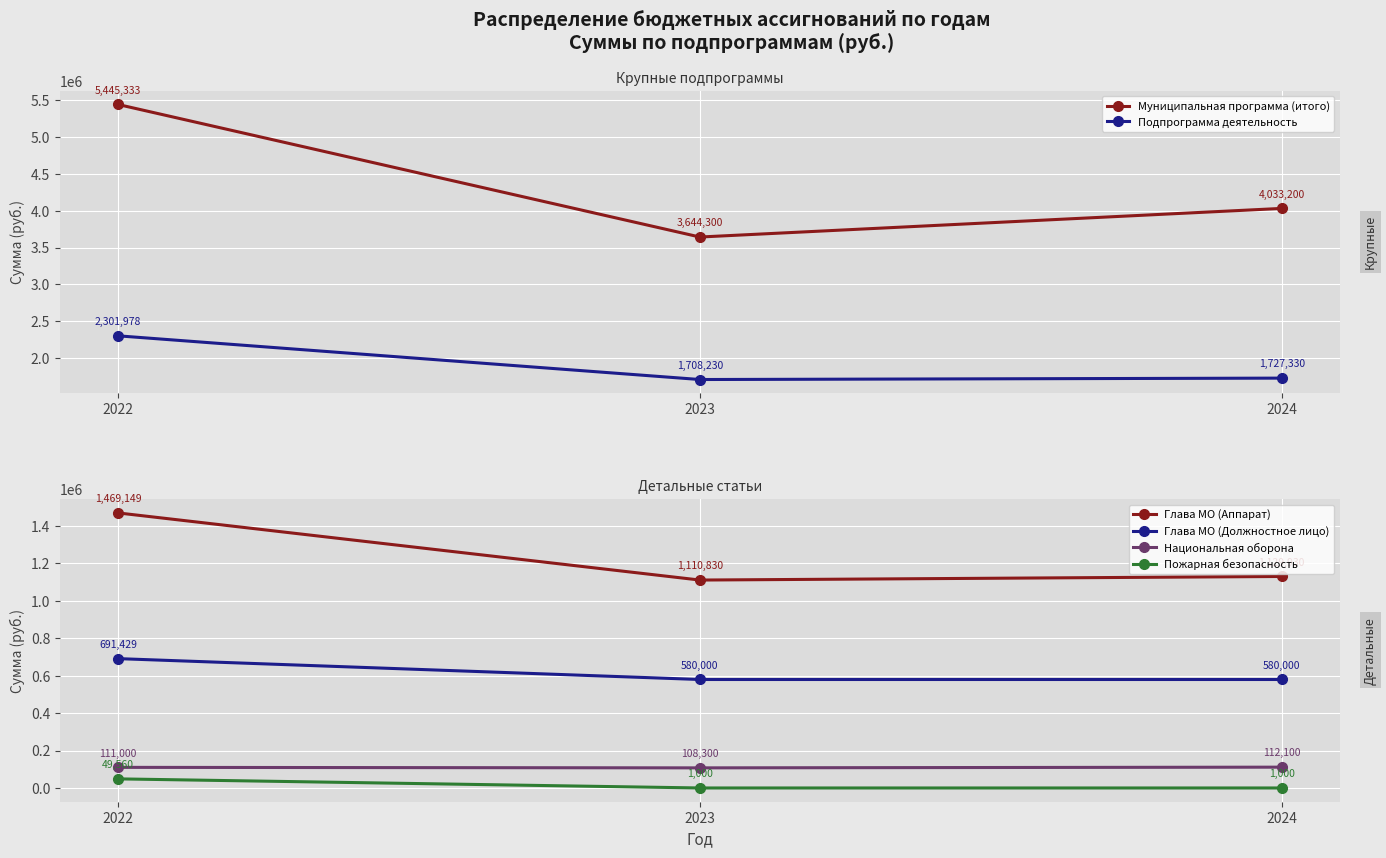

What is the difference between the second highest and minimum values in the Подпрограмма деятельность series?

19100.0